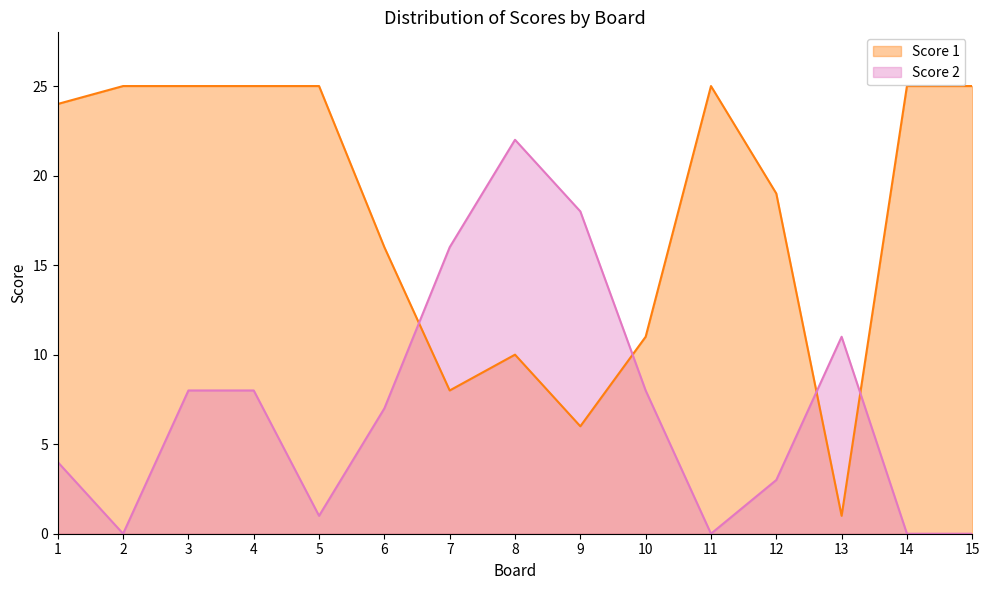

The Score 2 series shows 10 at 9. True or false?

False